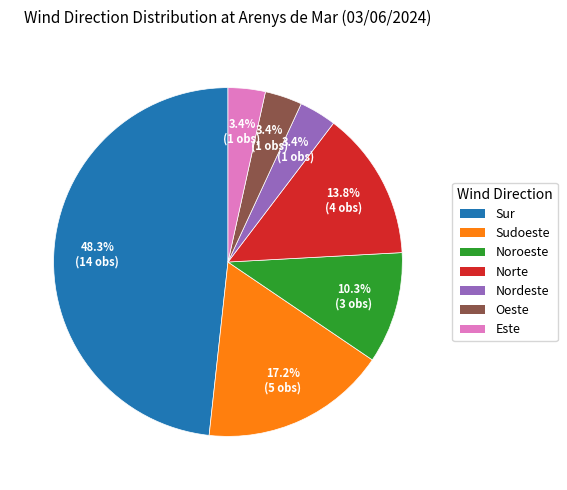

How many slices are in this pie chart?

7